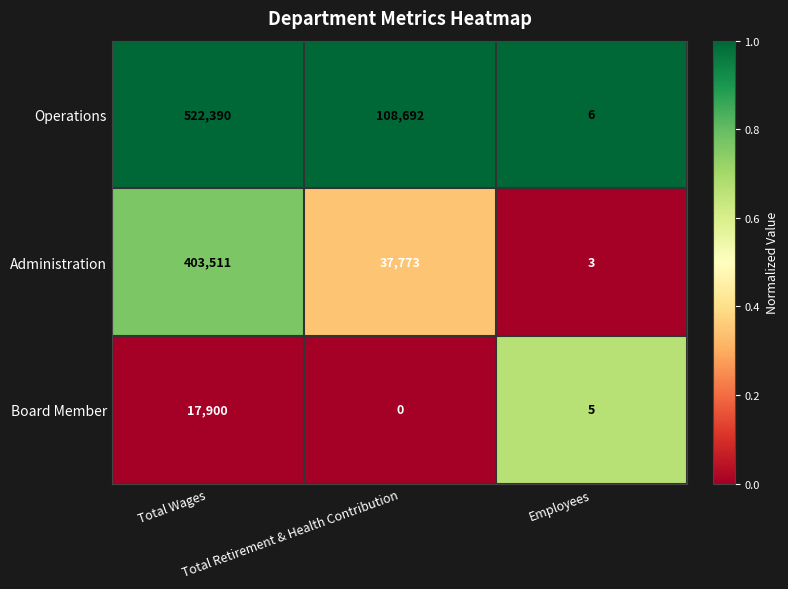

What is the maximum value for Operations?

522390